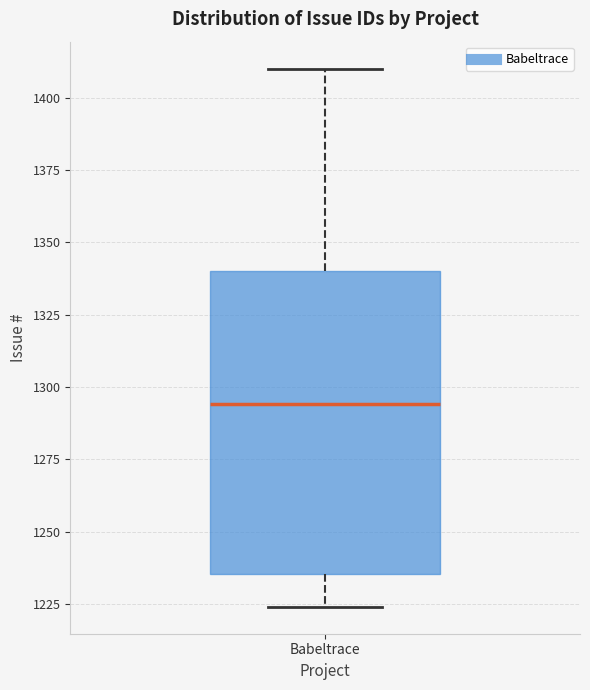

Transcribe this box plot: give where the median line is, the range the box spans, and where the two whiskers end, as read against the y-axis. The values are not printed on the chart, so give them approximately, as read against the axis.

median 1295, box 1235 to 1340, whiskers 1225 to 1410